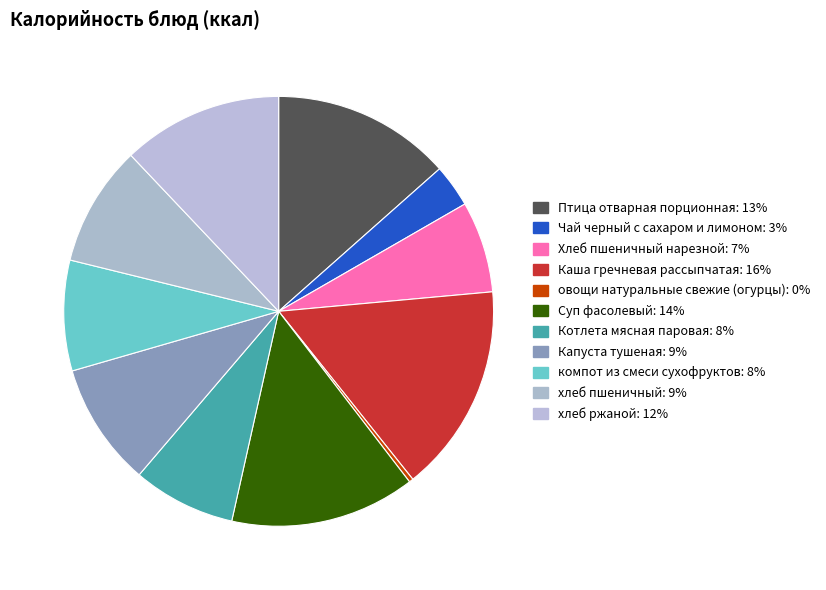

Rank the categories by value from lowest to highest.

овощи натуральные свежие (огурцы), Чай черный с сахаром и лимоном, Хлеб пшеничный нарезной, Котлета мясная паровая, компот из смеси сухофруктов, хлеб пшеничный, Капуста тушеная, хлеб ржаной, Птица отварная порционная, Суп фасолевый, Каша гречневая рассыпчатая